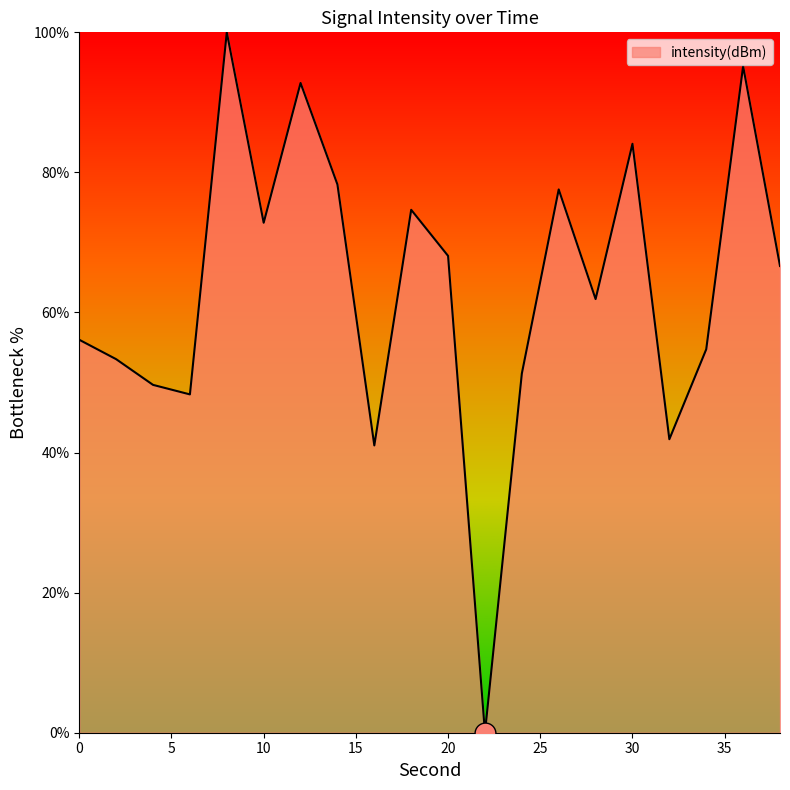

What is the greatest value displayed?

100.0